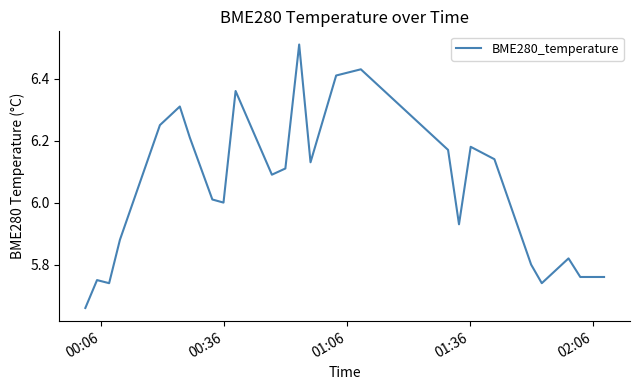

Does the chart display data point markers on the line(s)?

No